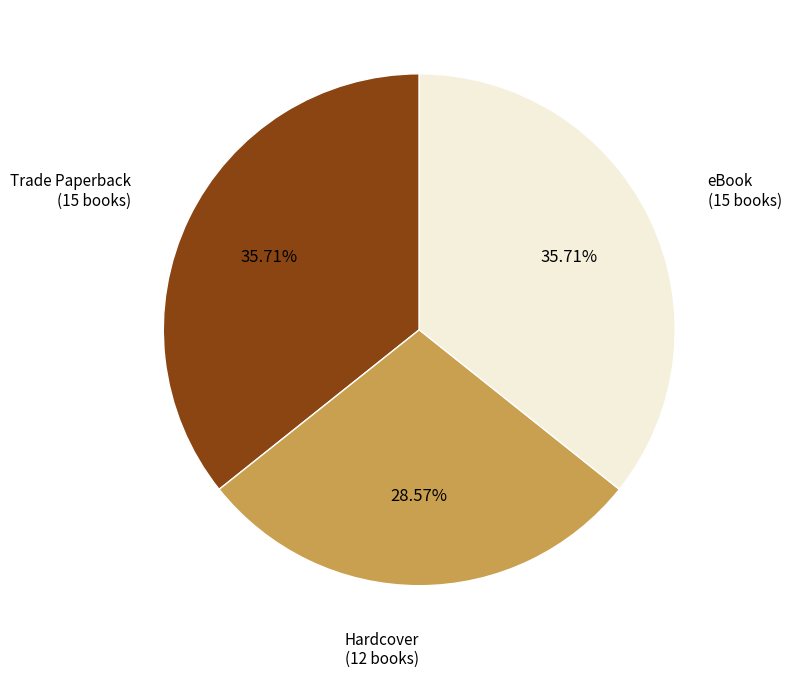

How many segments does this pie chart have?

3